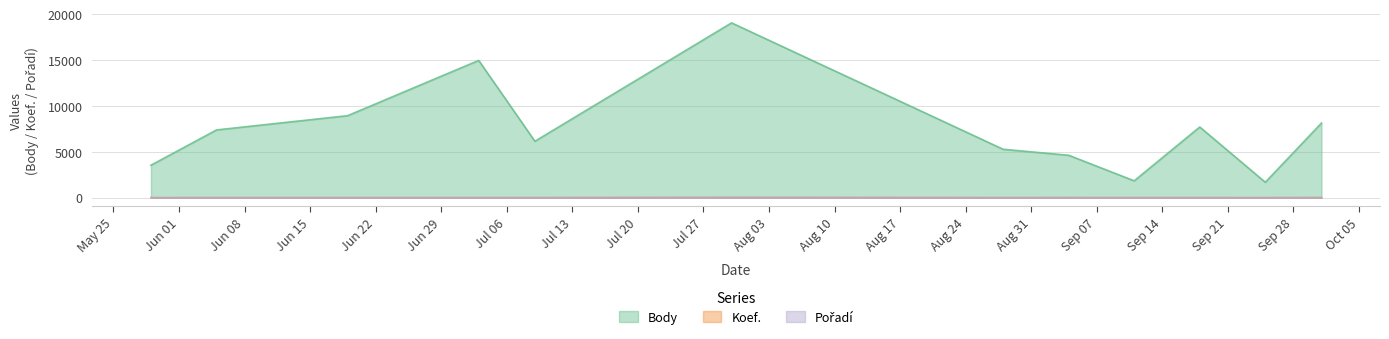

List the series in order of their peak value, highest first.

Body, Koef., Pořadí